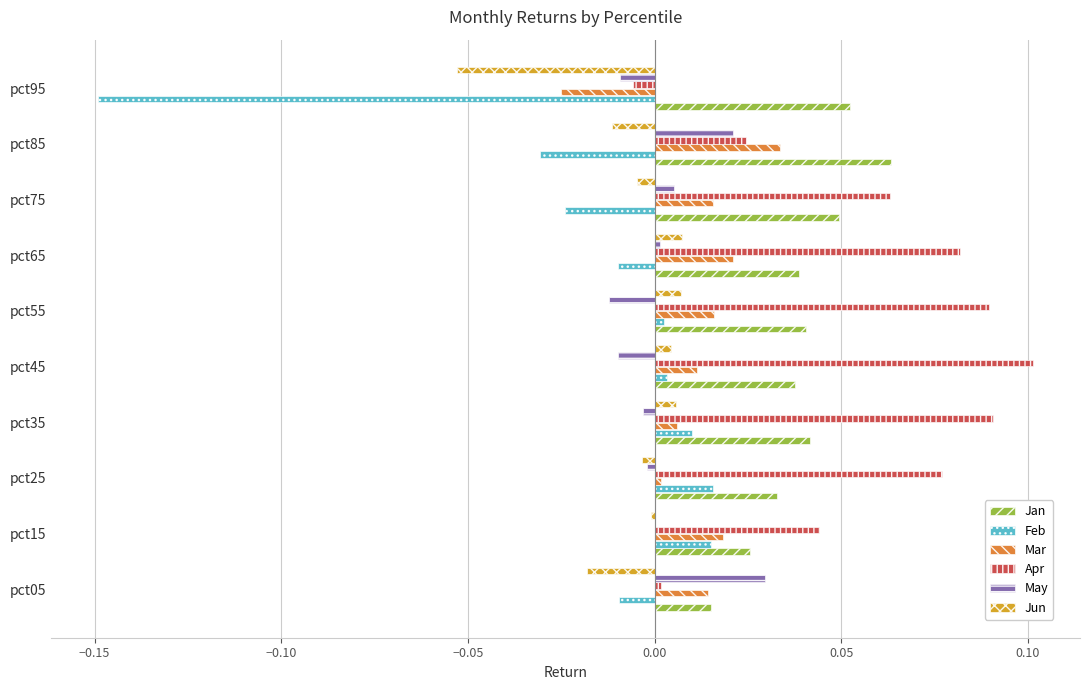

True or false: Apr has a value of 0.1 at pct75.

True